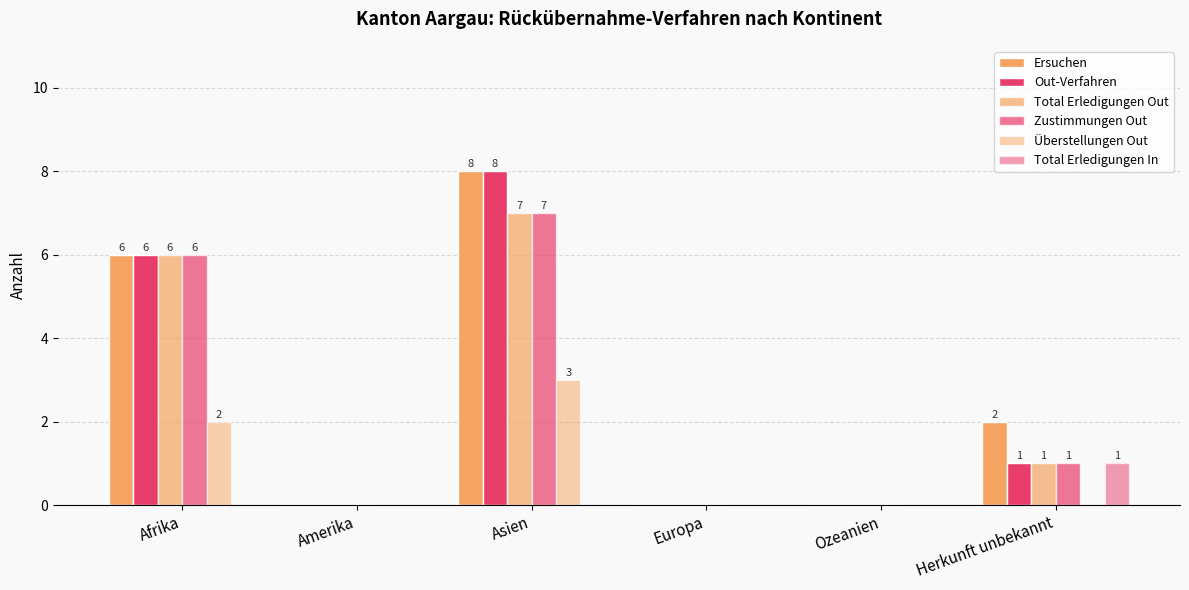

Does the chart contain stacked bars?

No